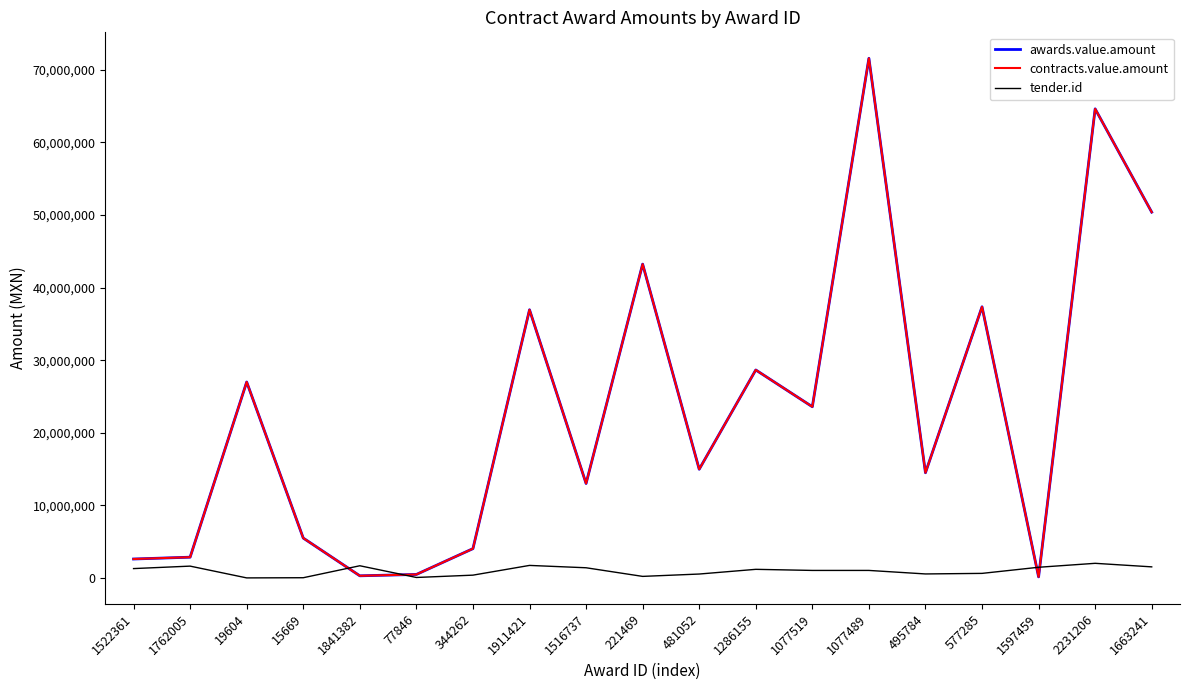

Does the chart display data point markers on the line(s)?

No